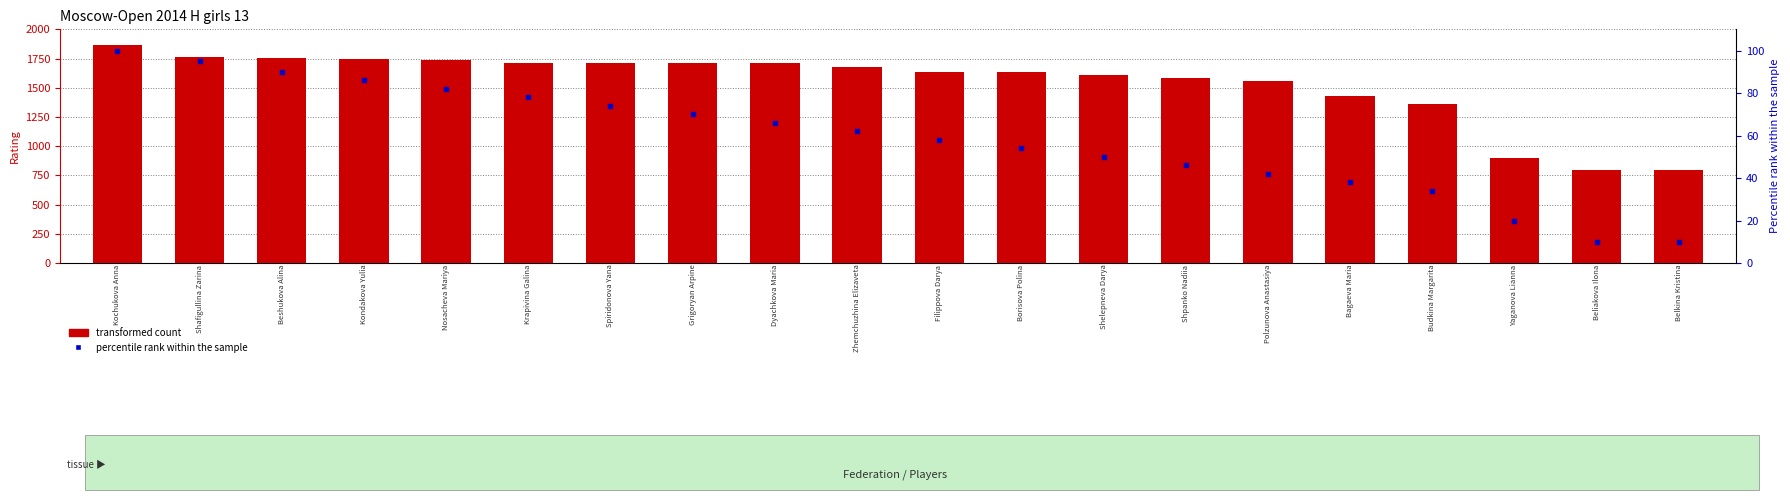

Which series has the largest Y range (max minus min)?

transformed count